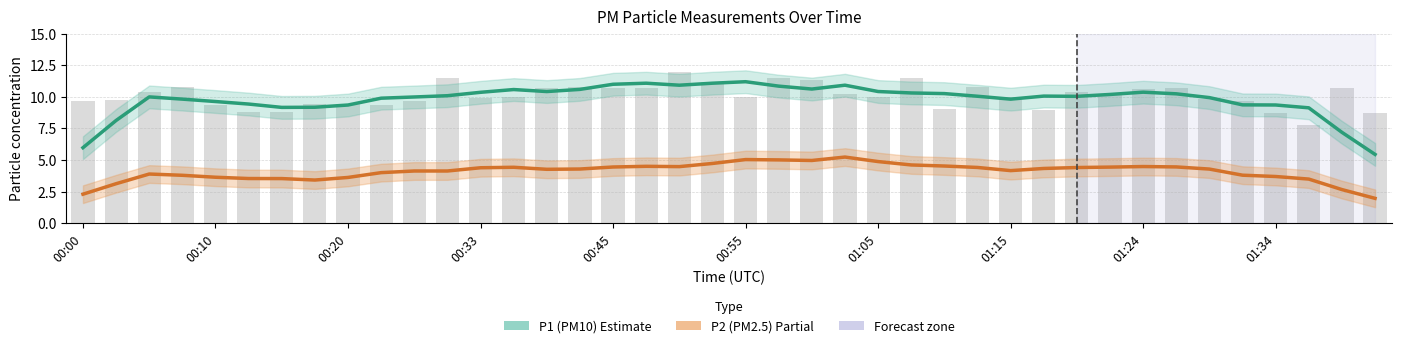

Which series has the largest total across all categories?

P1 (PM10)